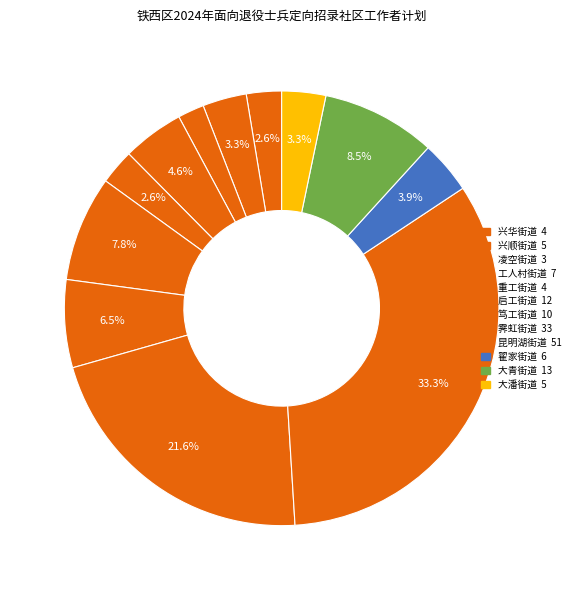

What percentage is NOT represented by 兴顺街道?

96.7%